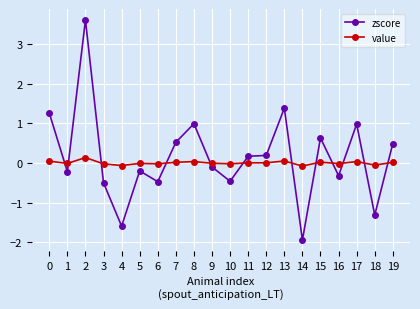

The value of zscore at 19 is 0.9. True or false?

False